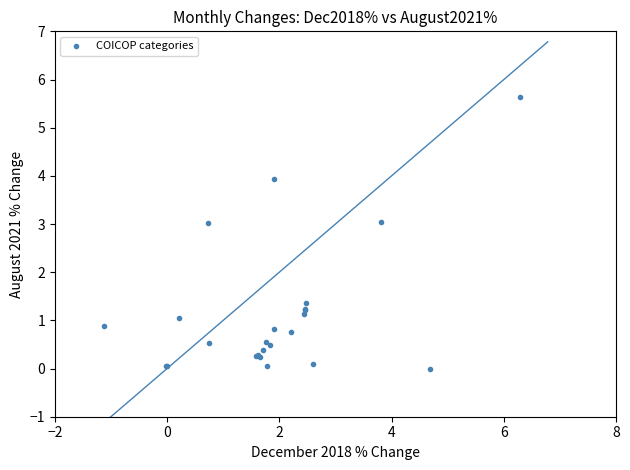

What Y value in the scatter plot is closest to 2?

1.4